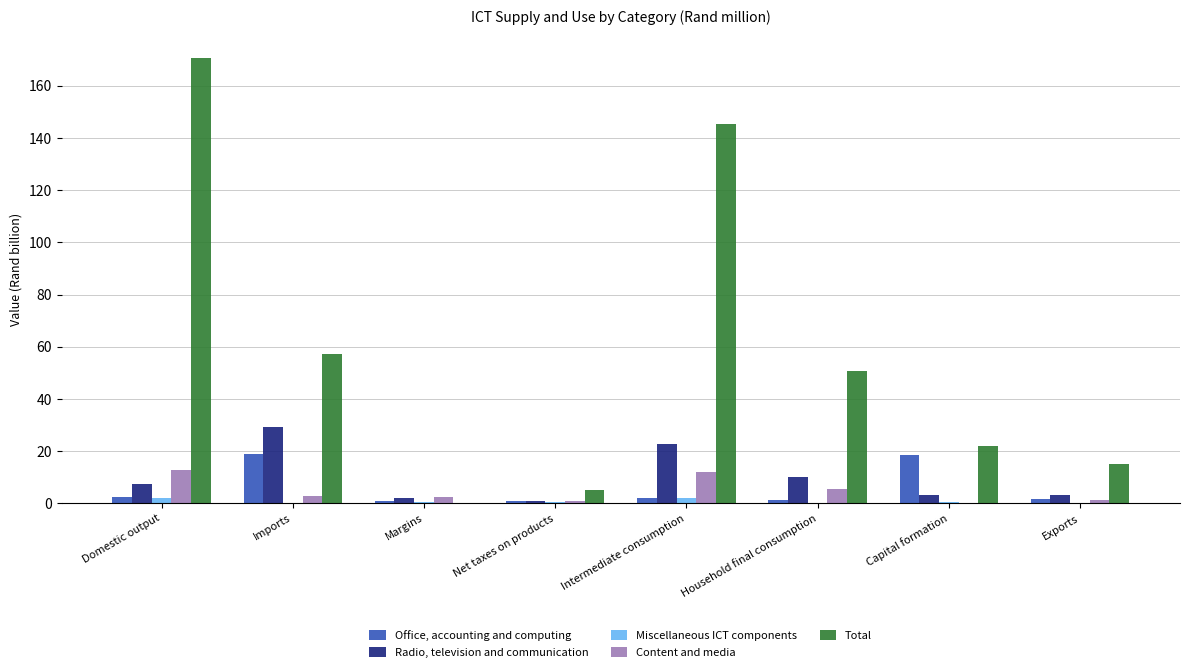

Which series has the largest total across all categories?

Total